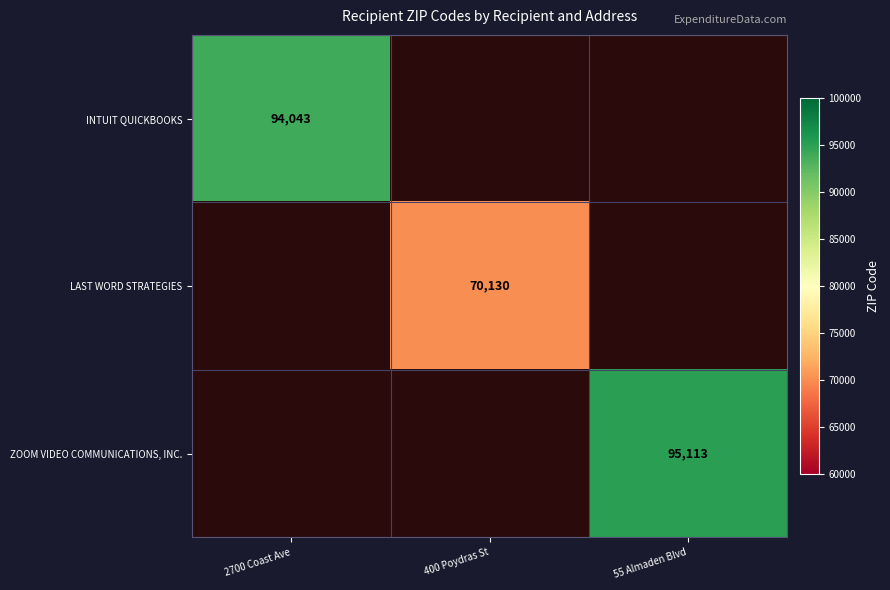

The INTUIT QUICKBOOKS series shows 94043 at 2700 Coast Ave. True or false?

True